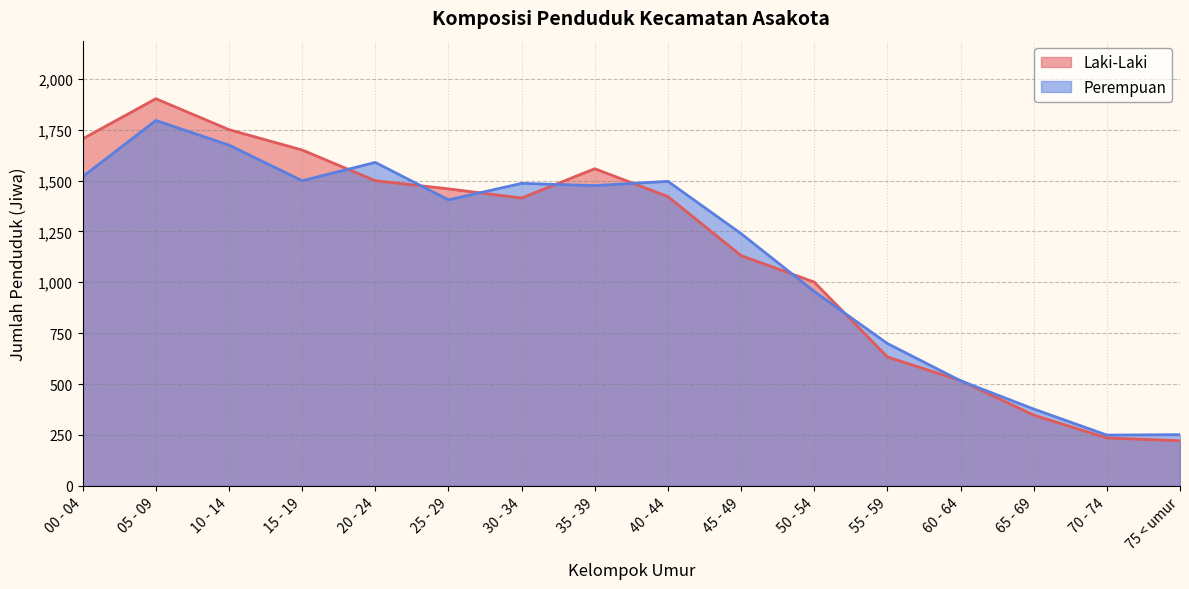

What is the label of the 15th point from the left?

70 - 74